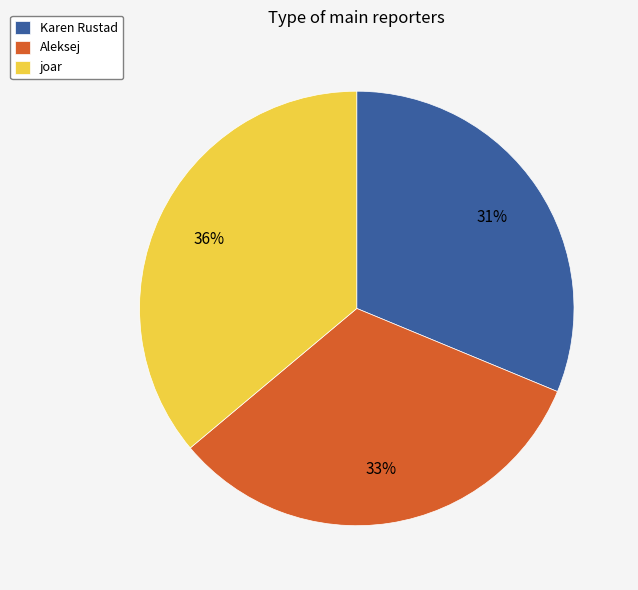

To the nearest percent, what portion does Karen Rustad represent?

31%